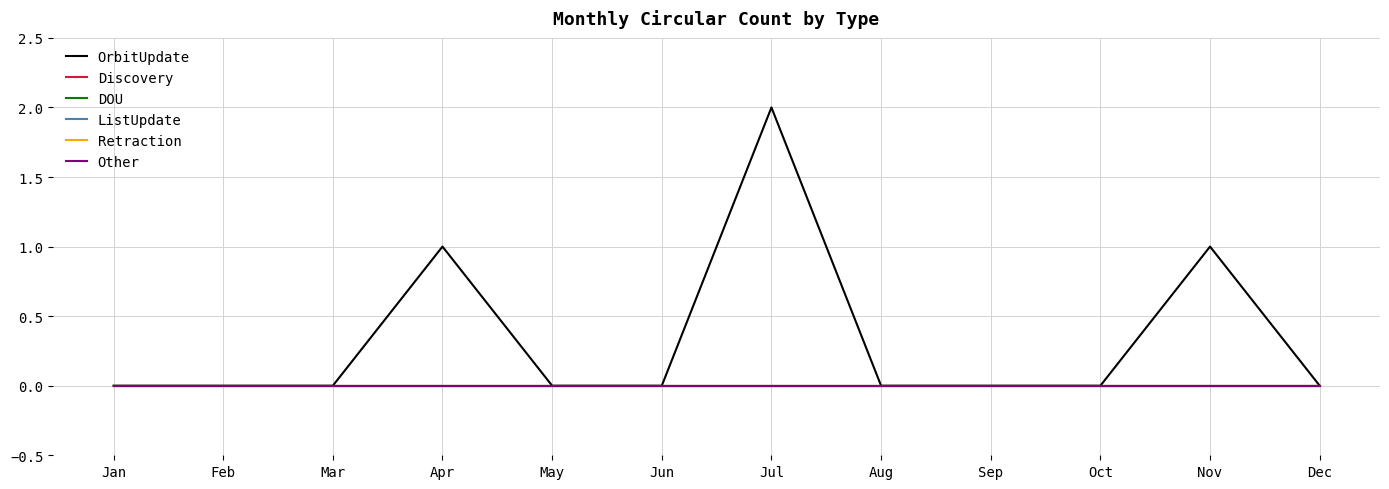

Which series has the largest total across all categories?

OrbitUpdate